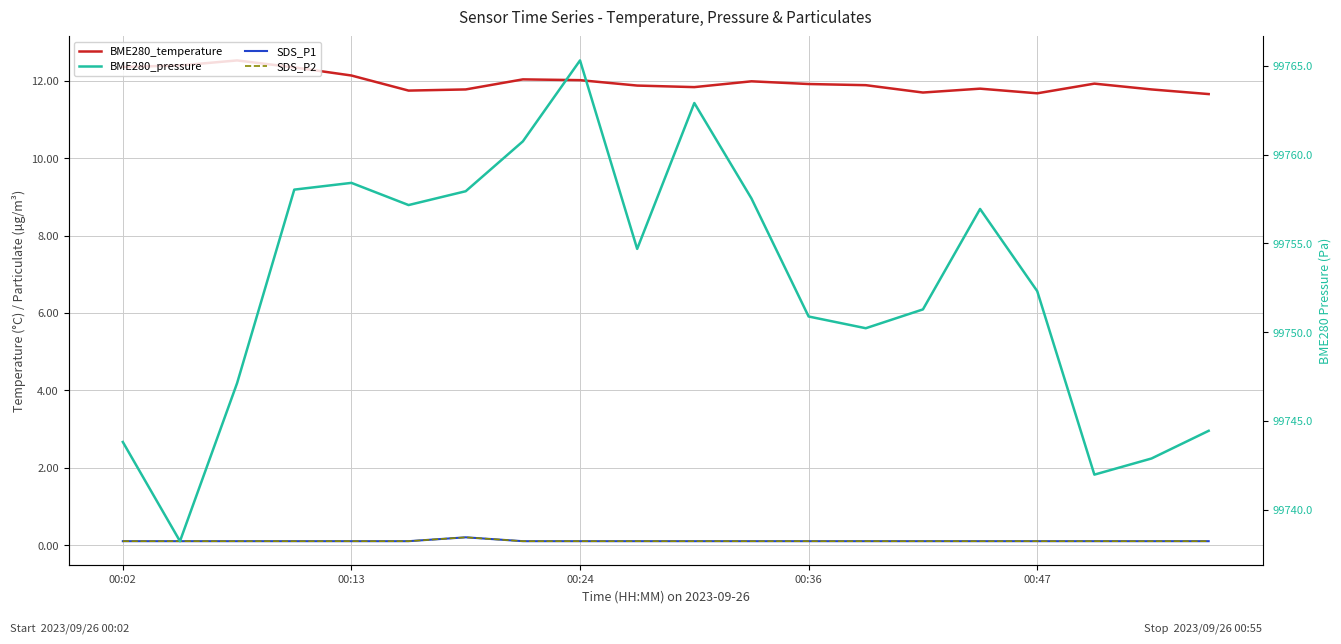

Between 5 and 16, which series saw the biggest shift?

BME280_pressure